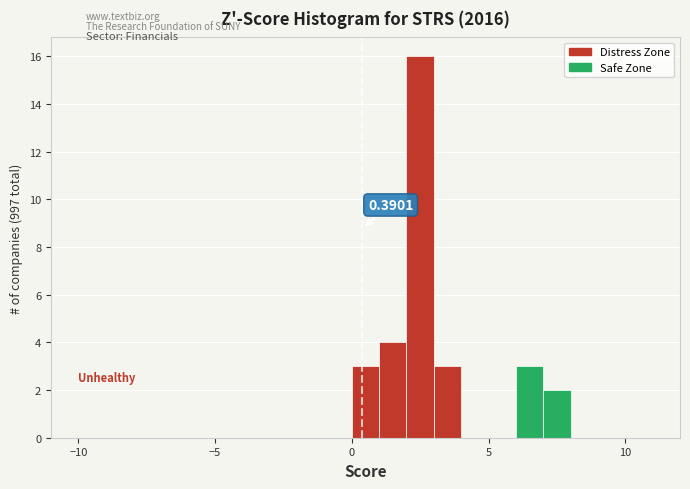

Around what value on the x-axis is the tallest bar? Give the approximate position of its centre, as read against the axis.

2.5